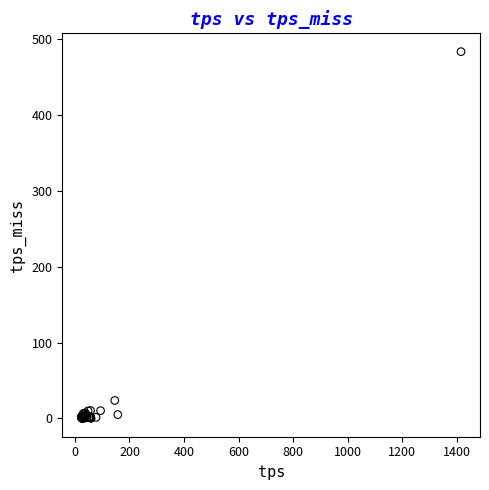

What Y value in the scatter plot is closest to 241?

23.7